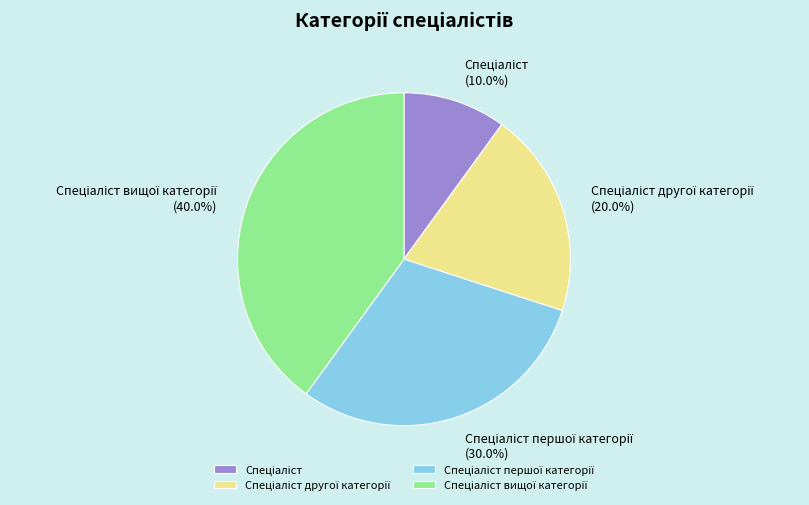

Is there a majority slice in this chart?

No